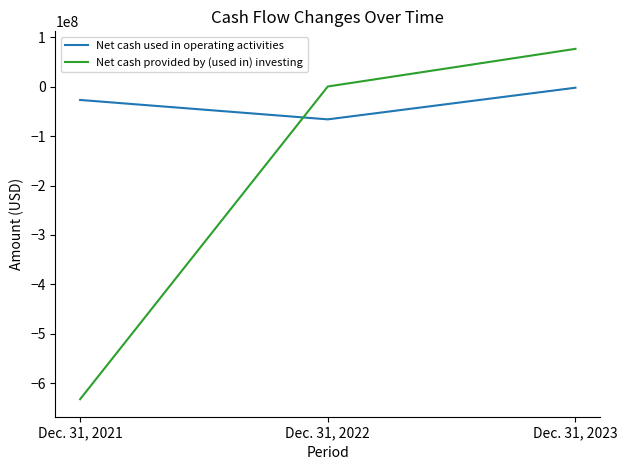

Between Dec. 31, 2021 and Dec. 31, 2022, which series saw the biggest shift?

Net cash provided by (used in) investing